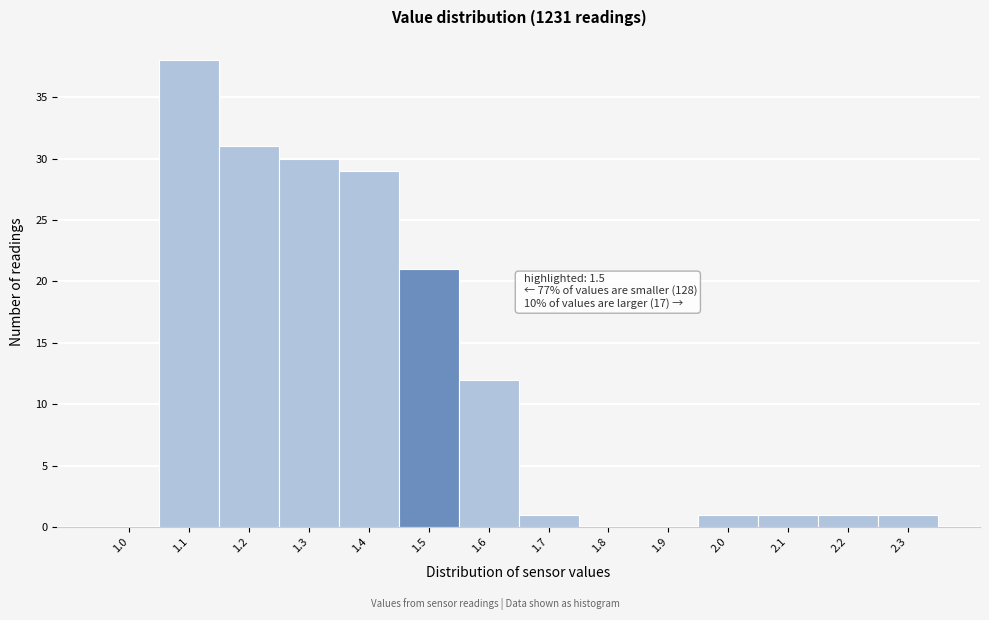

Reading right to left, what are all the values shown in this chart?

2.3=1	2.2=1	2.1=1	2.0=1	1.9=0	1.8=0	1.7=1	1.6=12	1.5=21	1.4=29	1.3=30	1.2=31	1.1=38	1.0=0